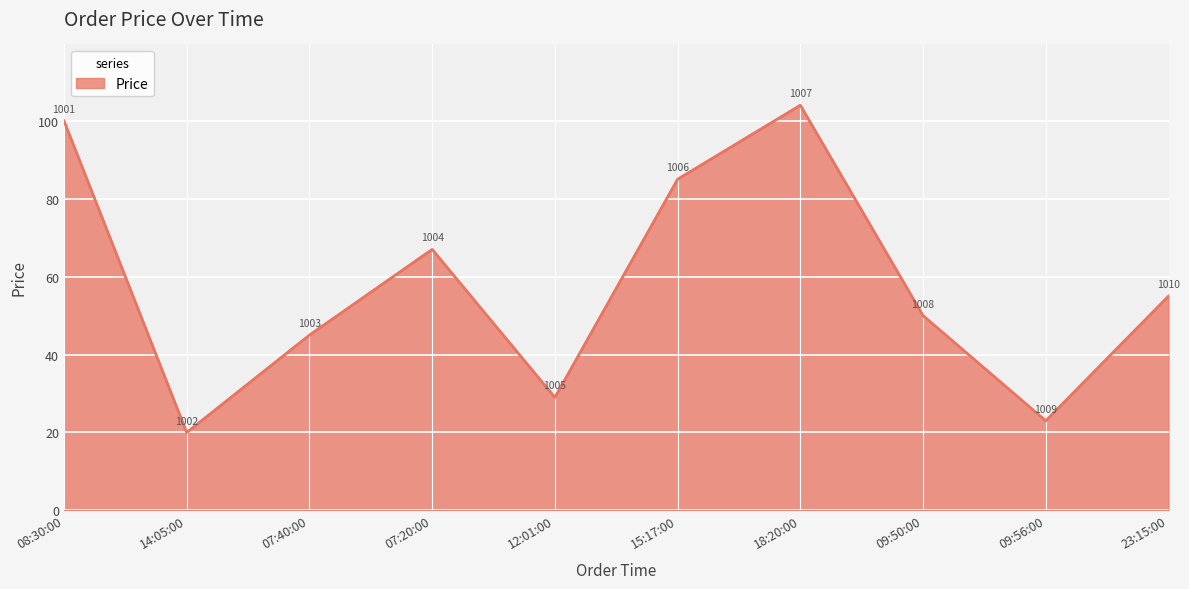

What is the maximum value shown in the chart?

104